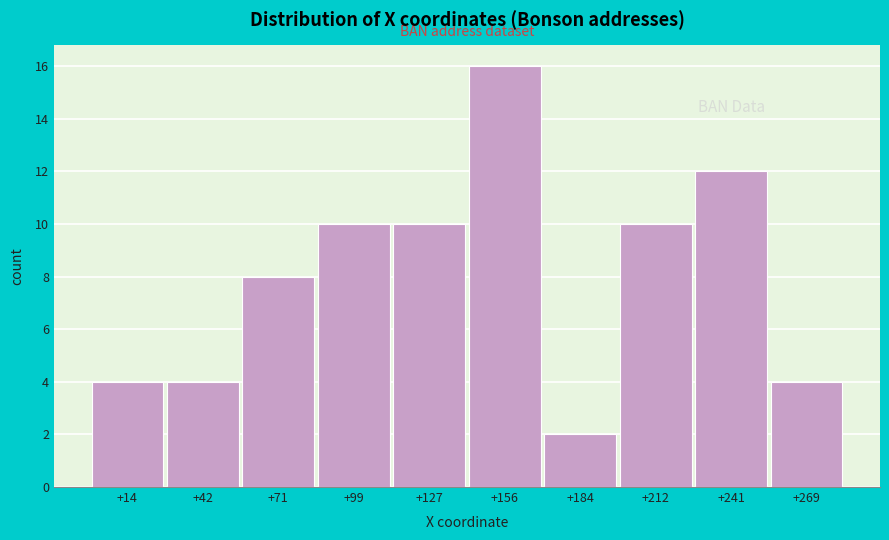

Reading right to left, extract all data points from this chart.

4	12	10	2	16	10	10	8	4	4